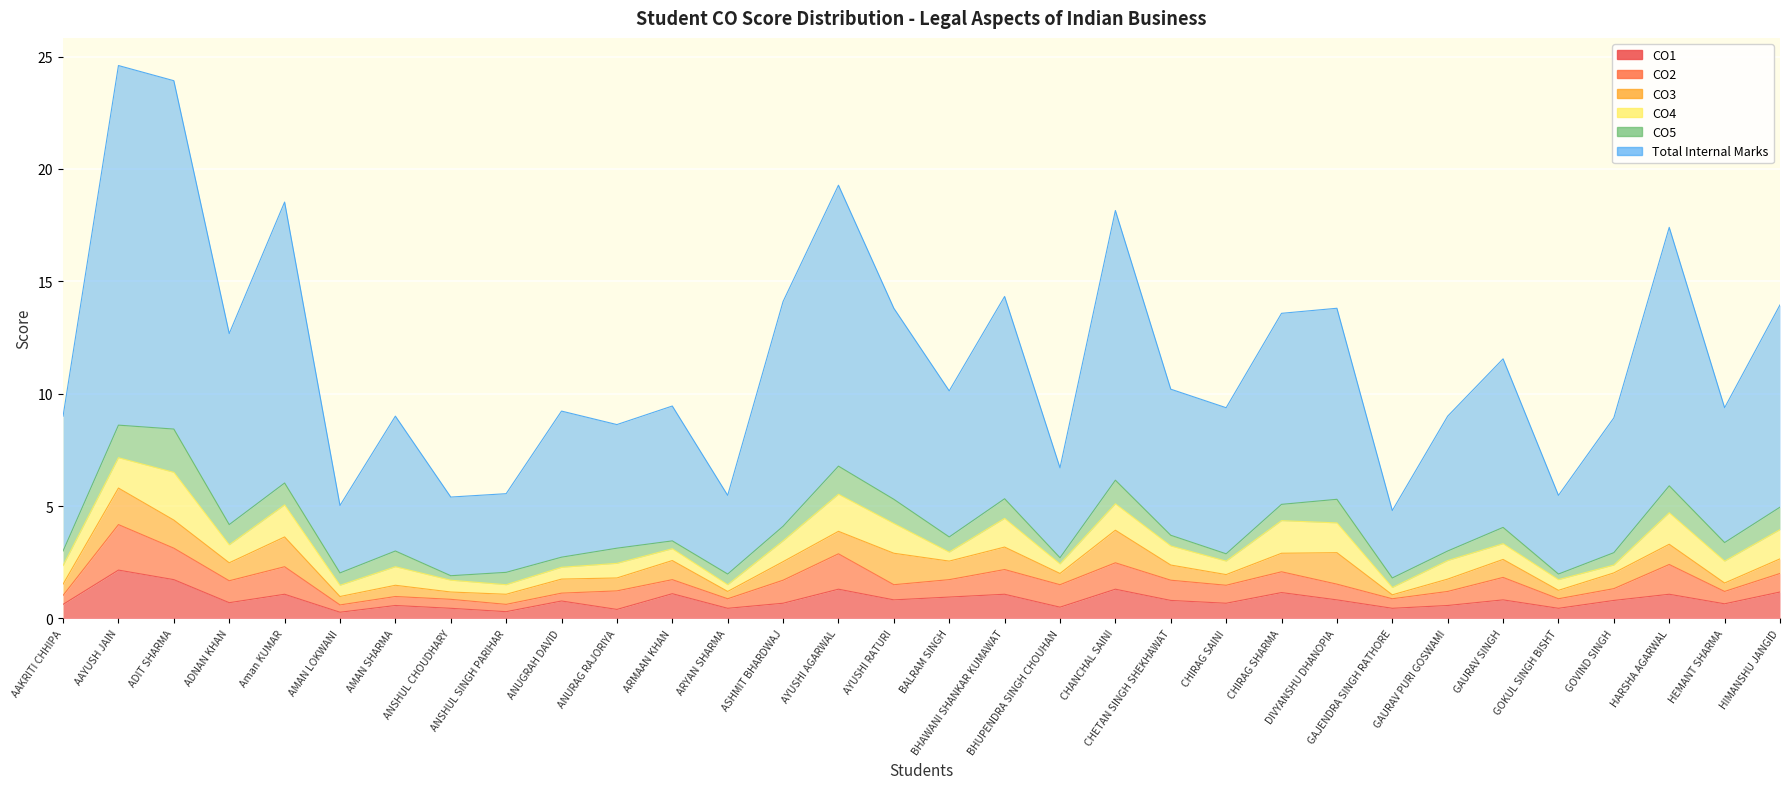

At which category is the sum across all series the highest?

AAYUSH JAIN